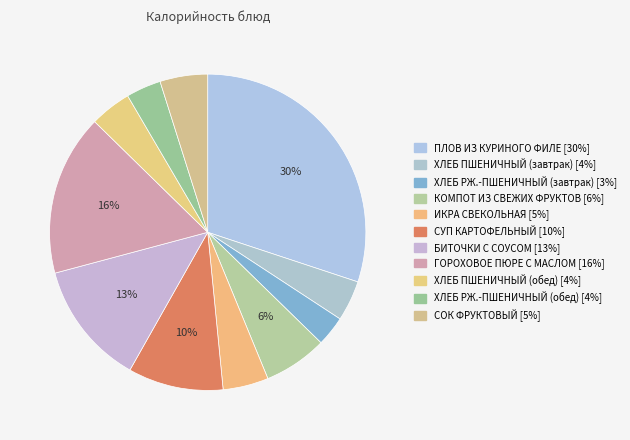

Which has a higher value, ХЛЕБ РЖ.-ПШЕНИЧНЫЙ (завтрак) or ХЛЕБ ПШЕНИЧНЫЙ (обед)?

ХЛЕБ ПШЕНИЧНЫЙ (обед)